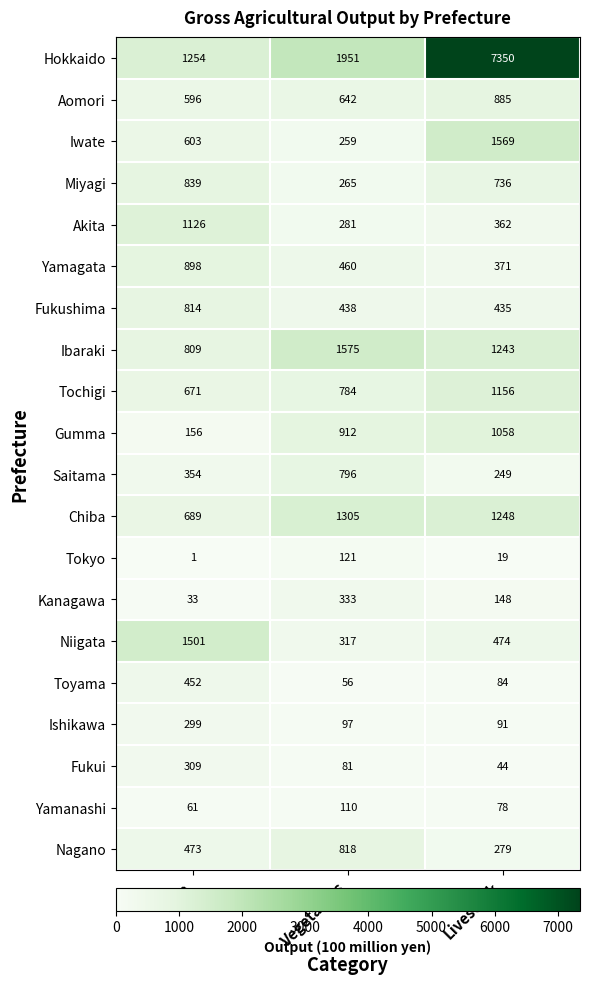

What is the difference between the maximum and second lowest values in the Saitama series?

442